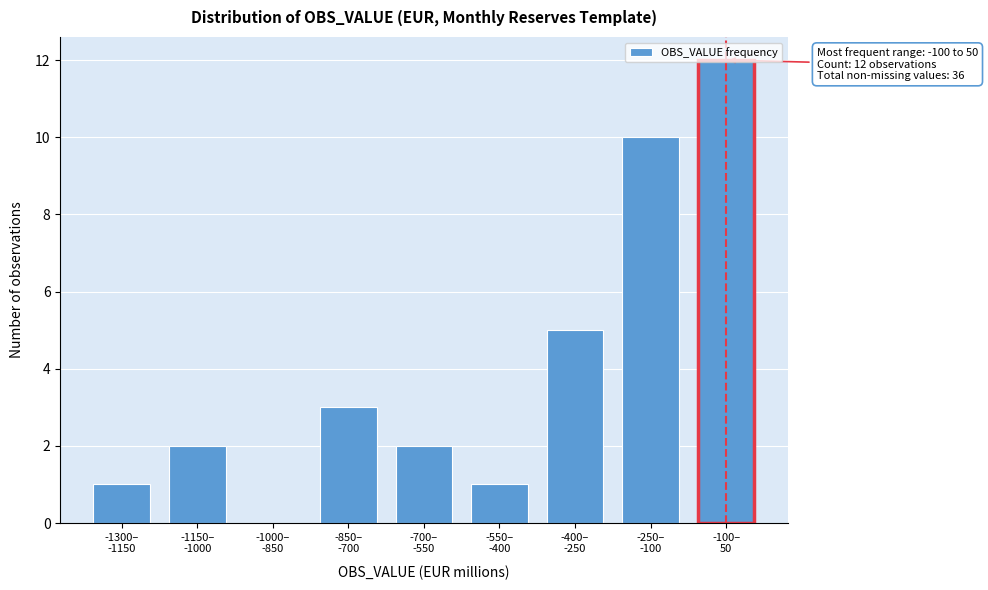

What is the greatest value displayed?

12